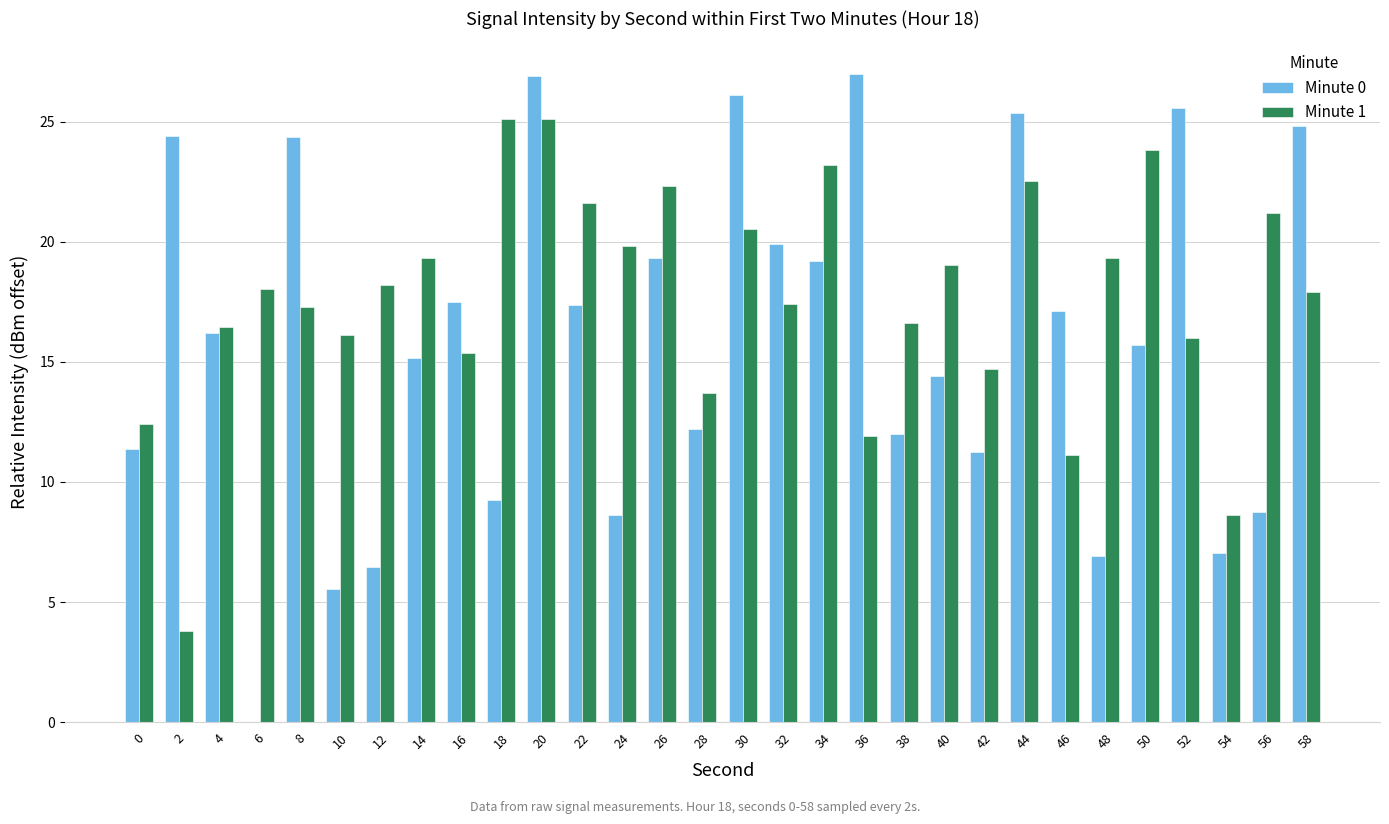

What is the maximum value for Minute 1?

25.1